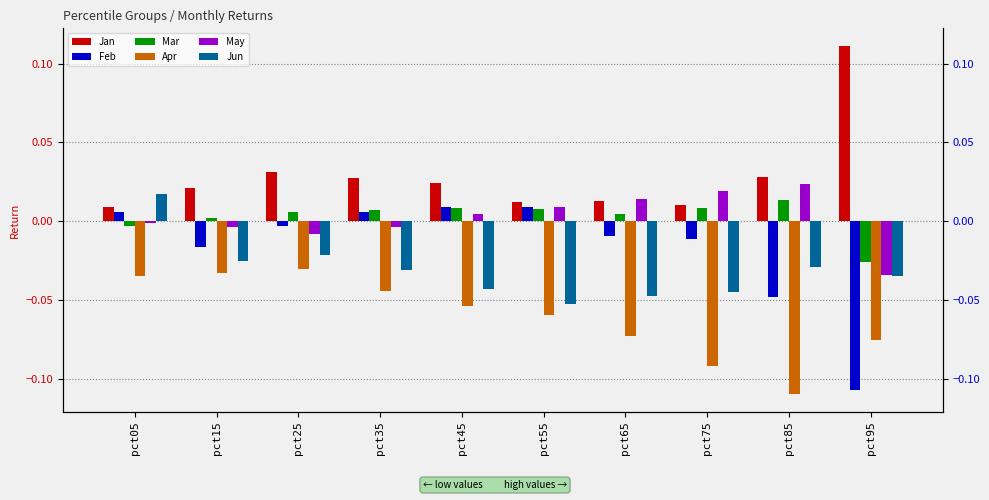

Which series has the largest range (max minus min)?

Feb